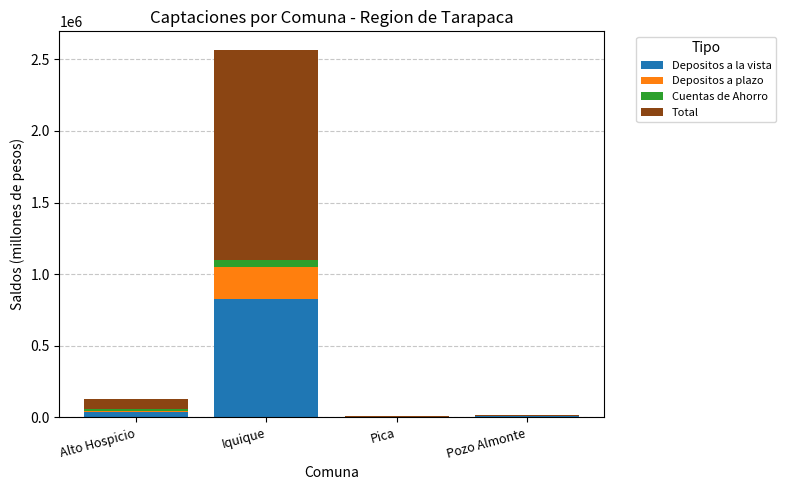

At which category is the sum across all series the highest?

Iquique